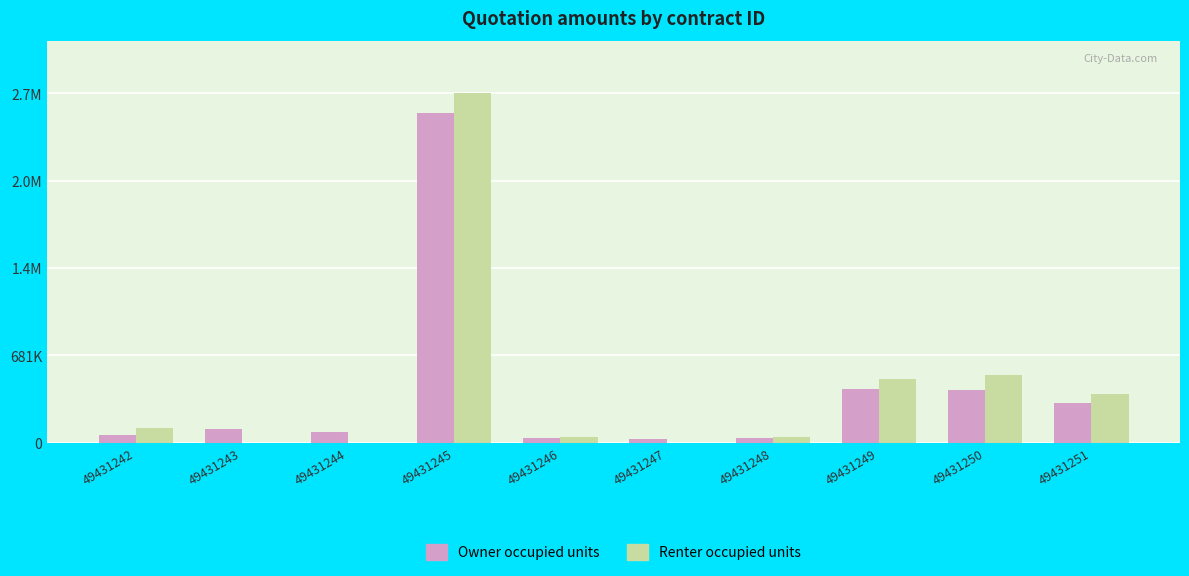

Which series has the largest total across all categories?

Renter occupied units